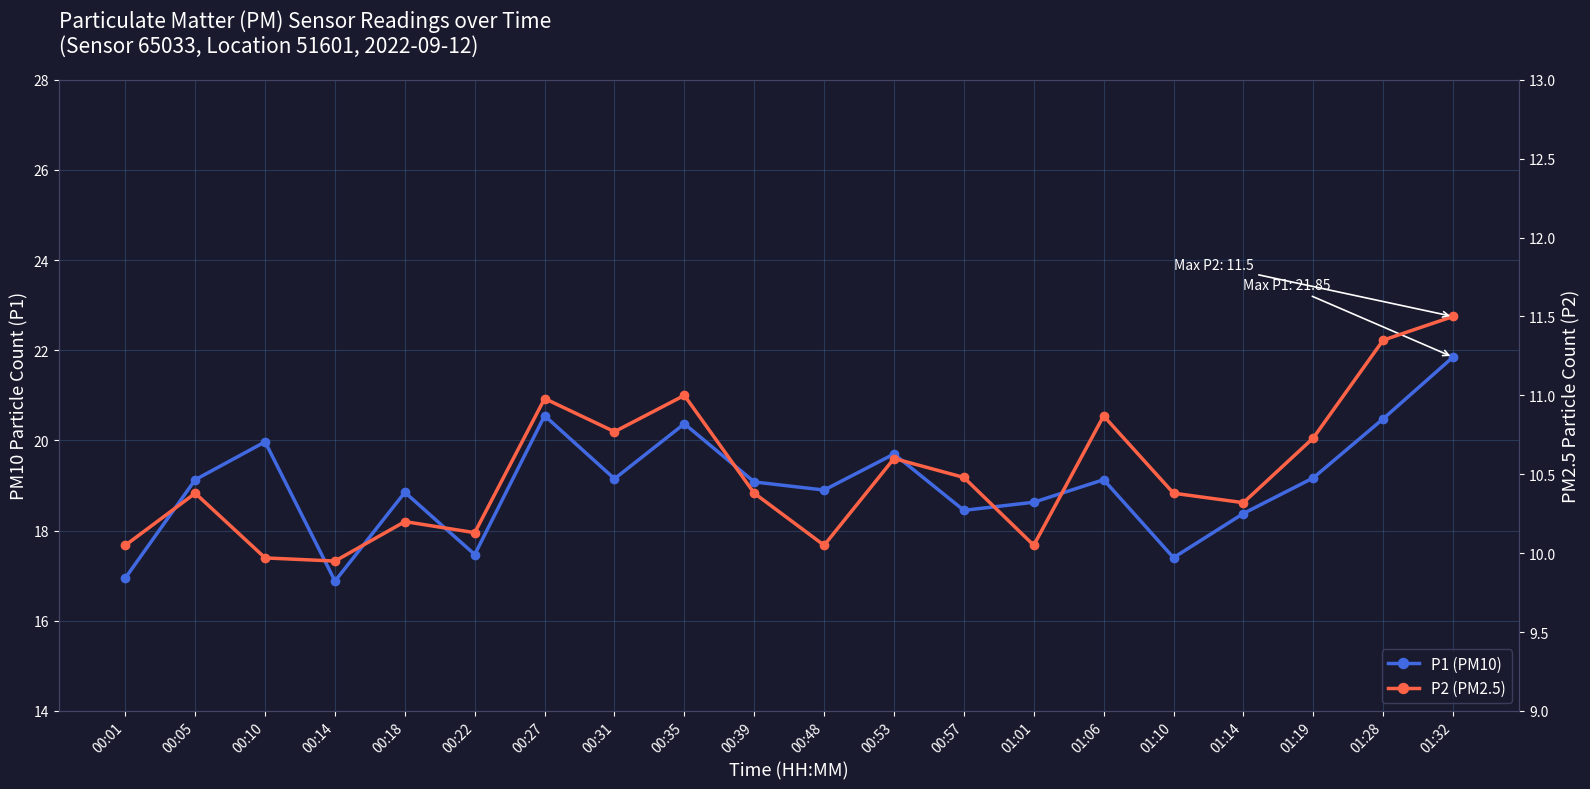

Between 00:05 and 01:01, which series saw the biggest shift?

P1 (PM10)